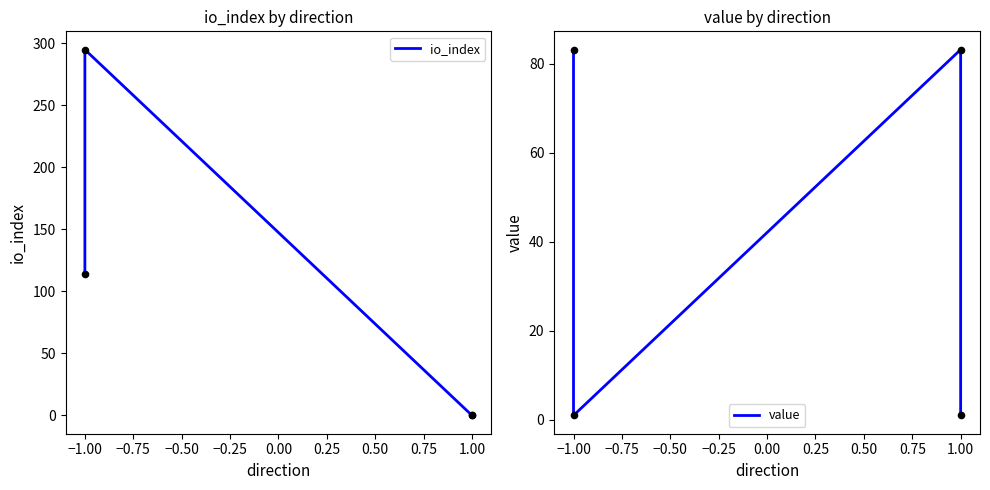

Is the value of value at −1.00 greater than the value of io_index at 1.00?

Yes